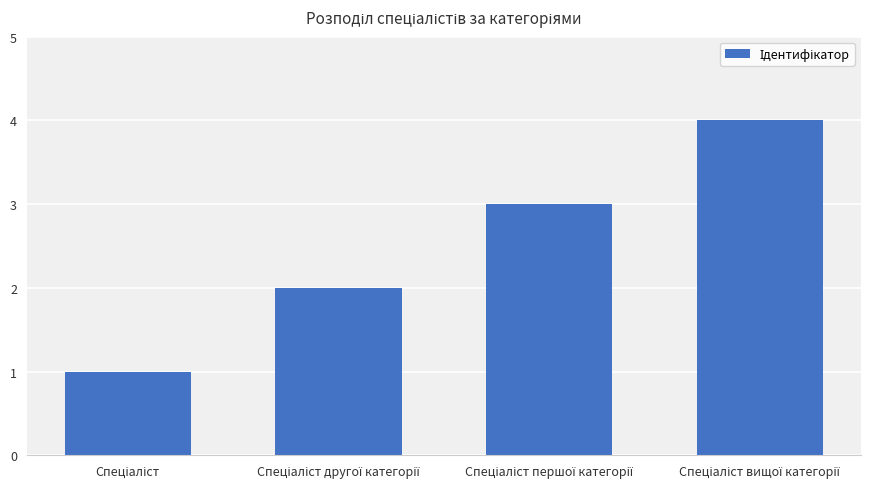

What is the sum of all values?

10